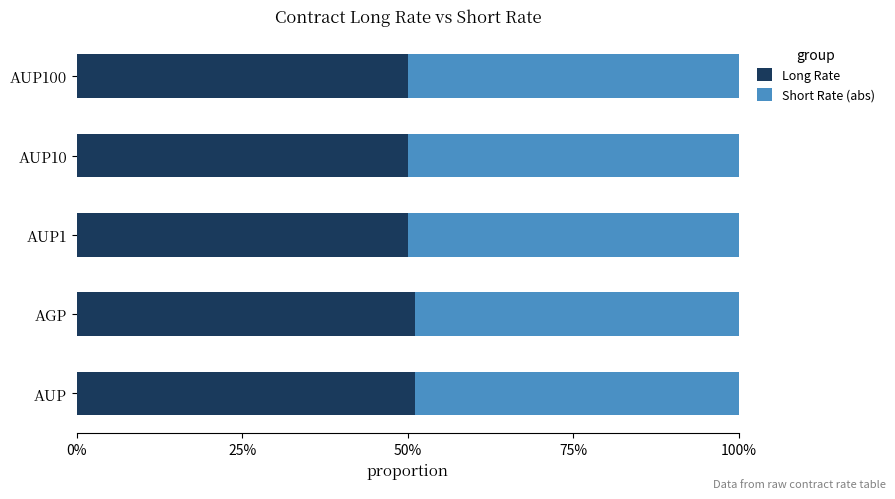

What are all the series names shown in the legend?

Long Rate, Short Rate (abs)